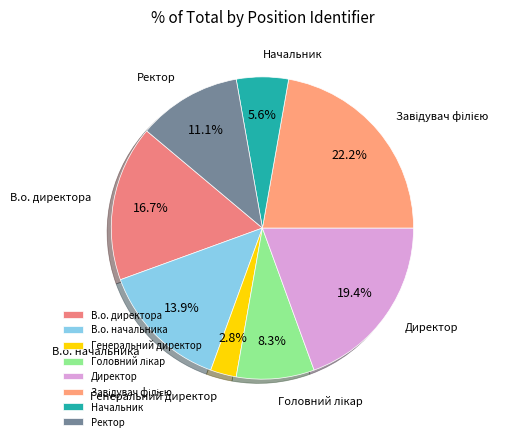

How much of the chart is everything except В.о. начальника?

86.1%